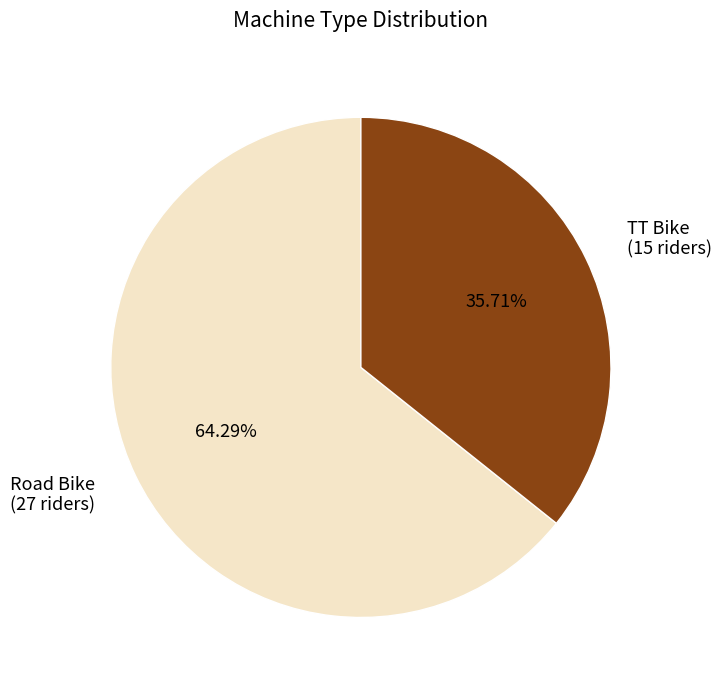

Is there a majority slice in this chart?

Yes